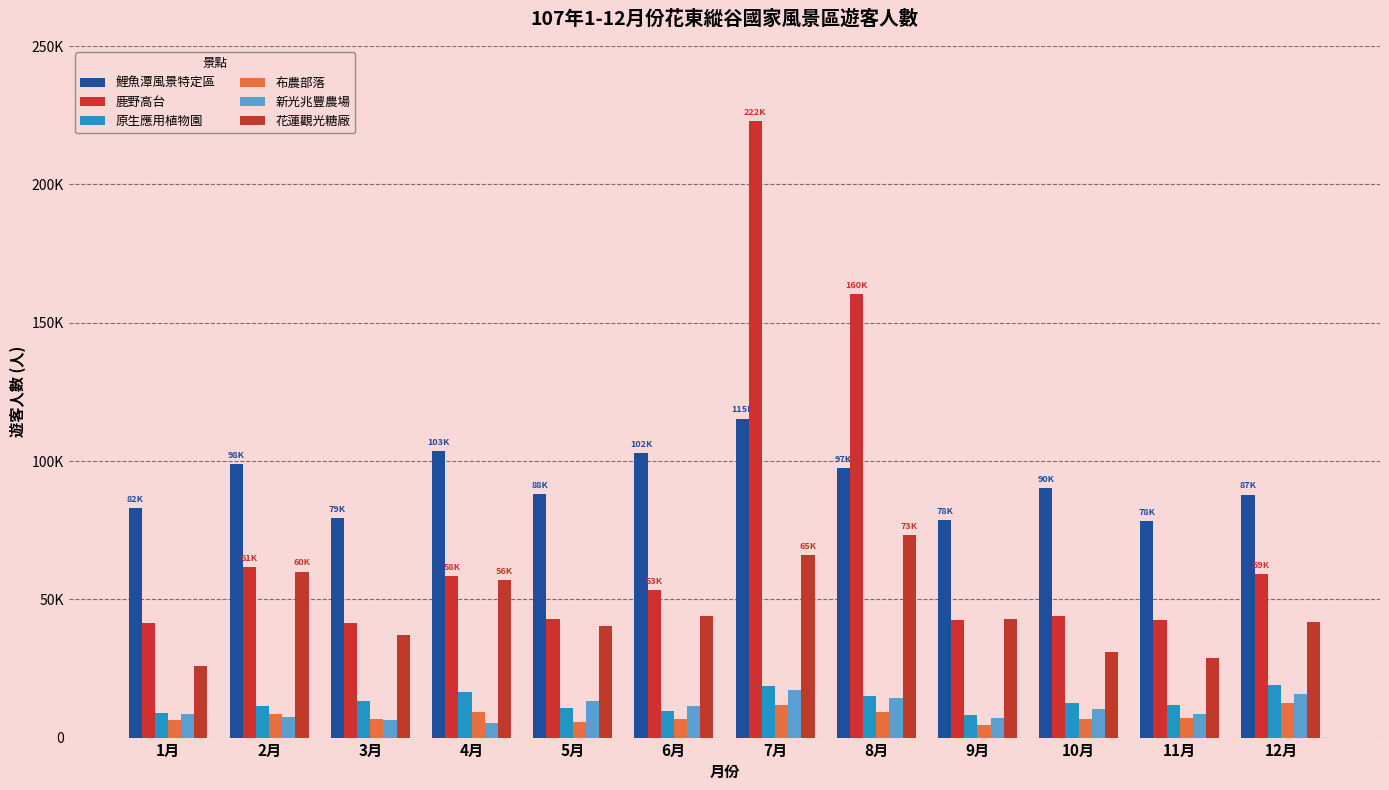

What is the difference between the maximum and second lowest values in the 鹿野高台 series?

181494